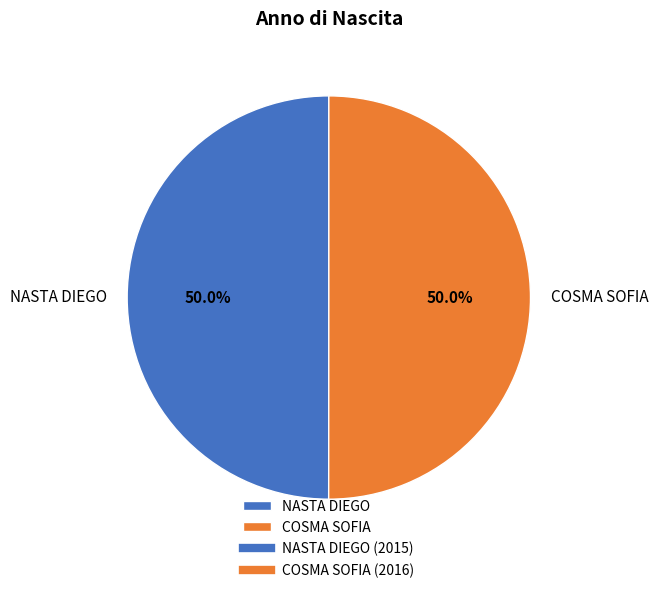

What percentage is NOT represented by COSMA SOFIA?

50.0%